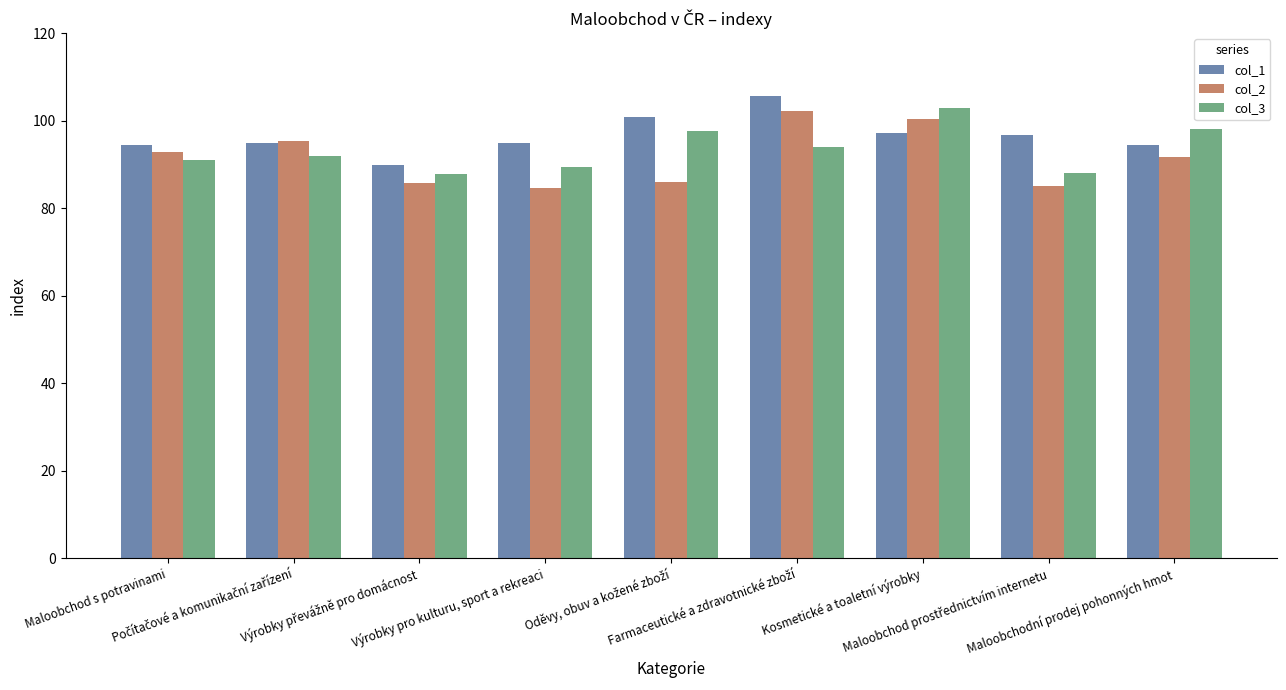

What is the label of the 4th bar from the left?

Výrobky pro kulturu, sport a rekreaci